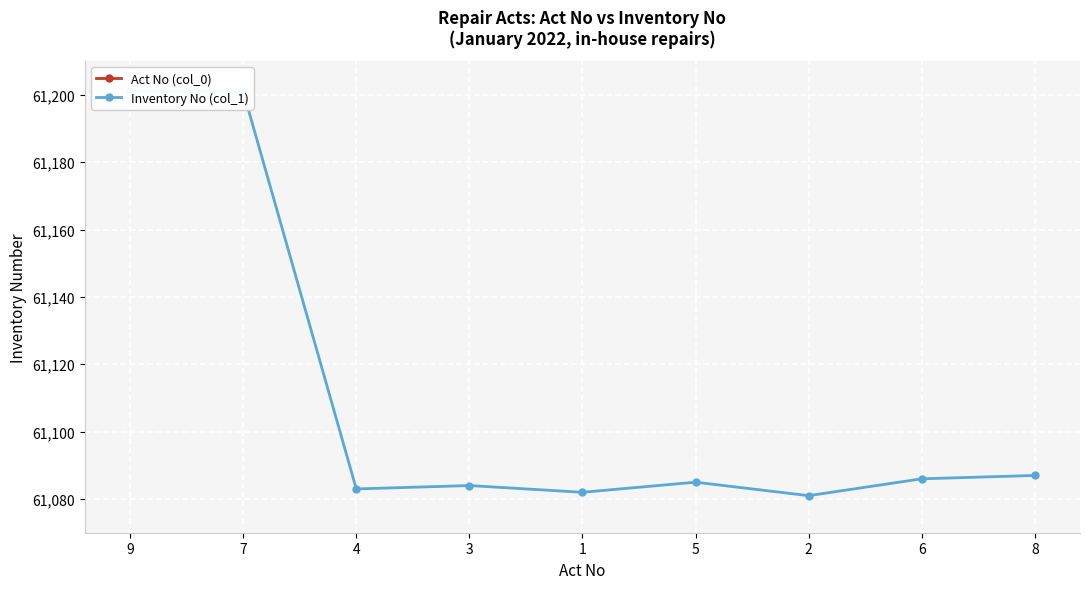

Which series has the largest range (max minus min)?

Inventory No (col_1)